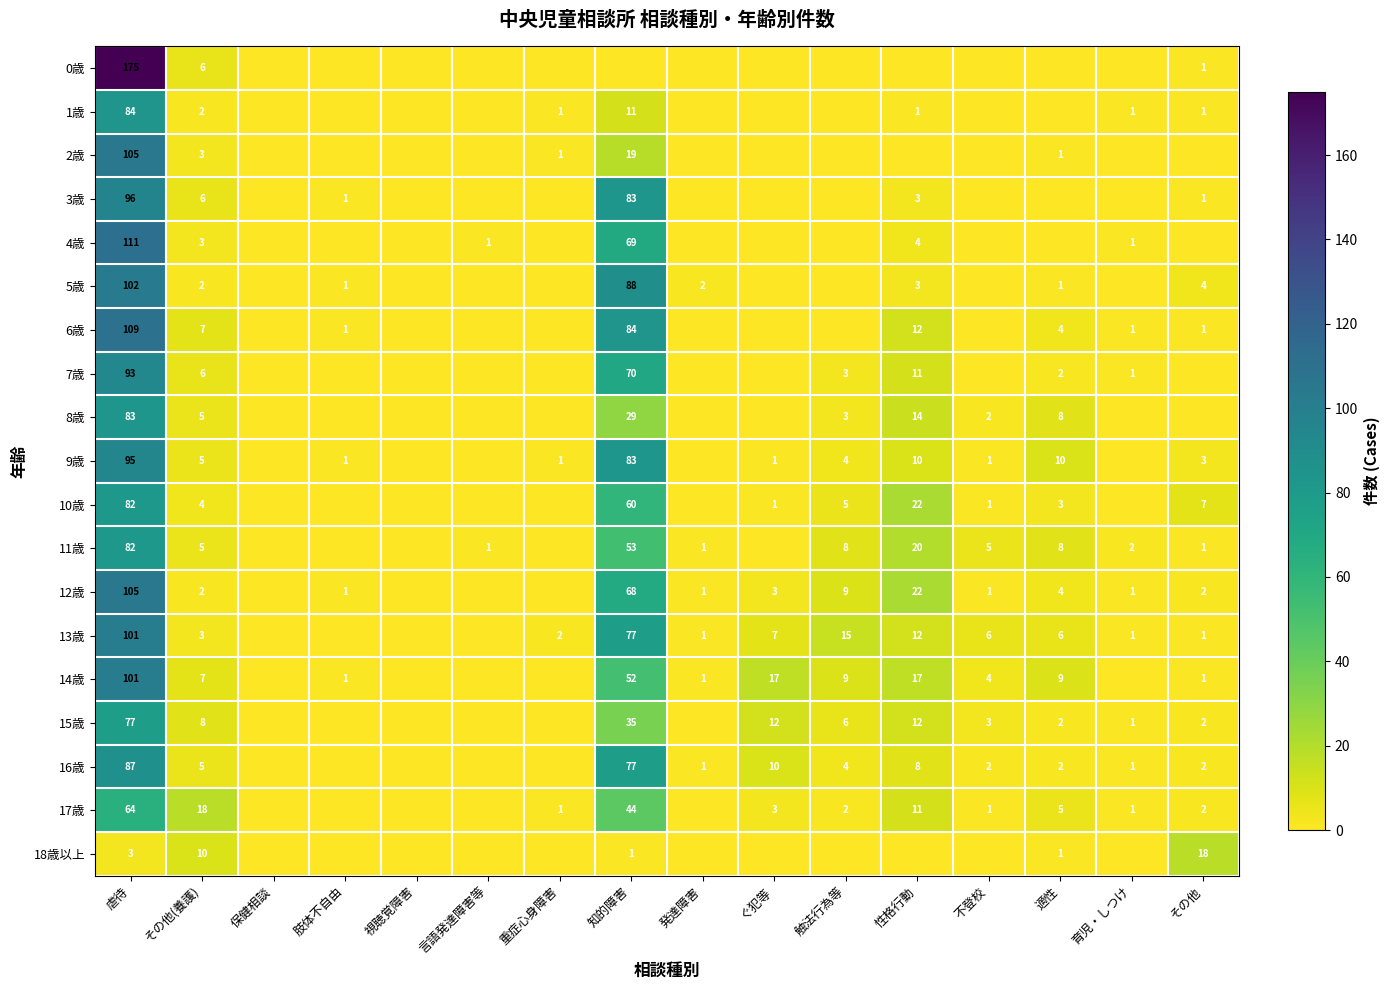

True or false: 7歳 has a value of 2 at 触法行為等.

False